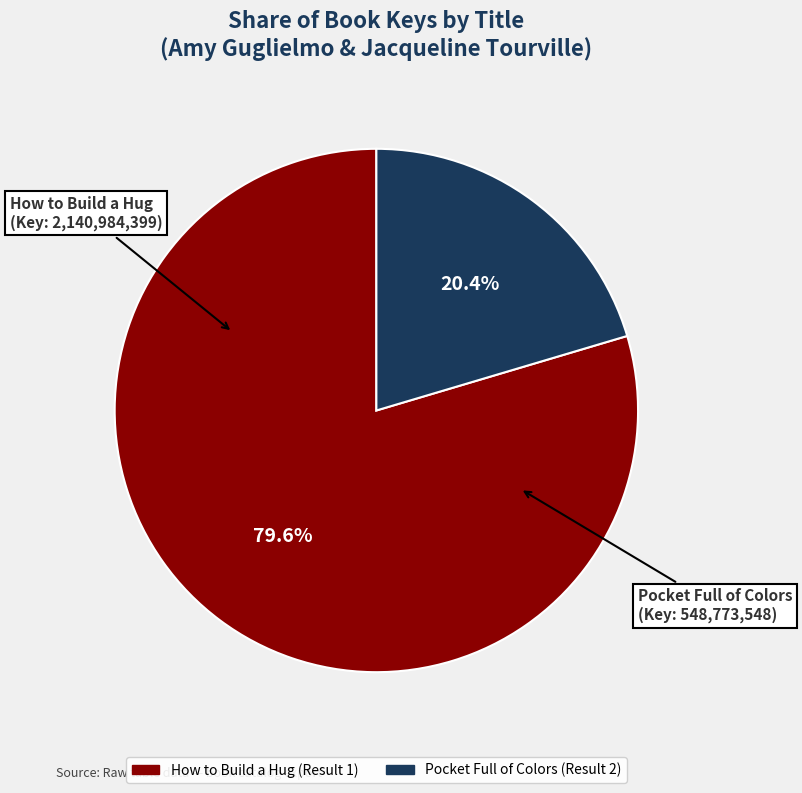

Rank the categories by value from lowest to highest.

Pocket Full of Colors (Result 2), How to Build a Hug (Result 1)